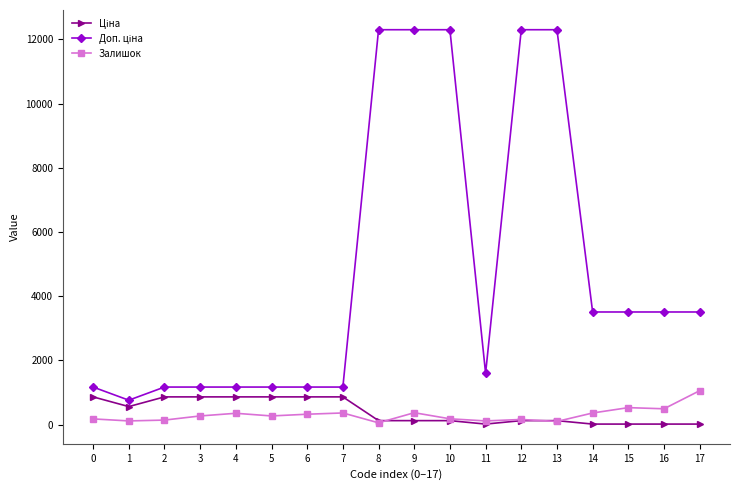

What is the greatest value displayed?

12302.0